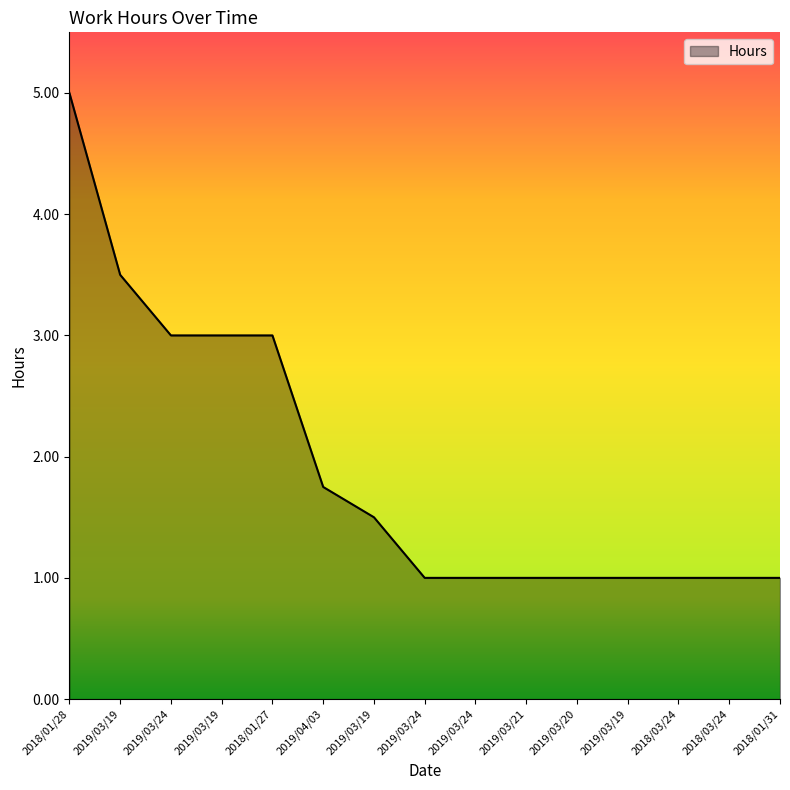

True or false: the data has more than 1 interior local peaks.

False